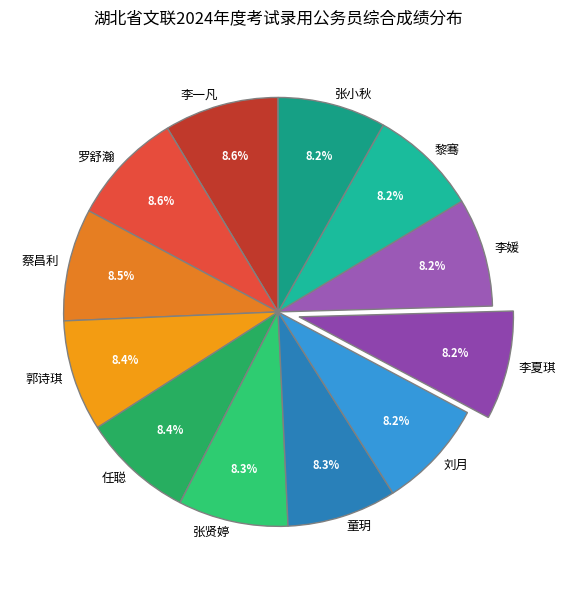

What is the ratio of the value at 任聪 to the value at 蔡昌利?

1.0